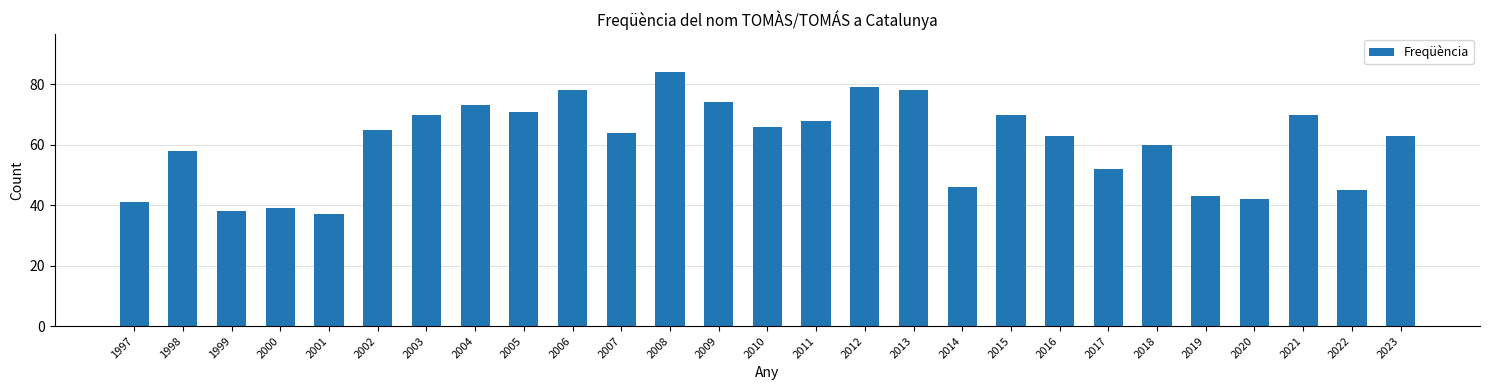

Reading left to right, what are all the values shown in this chart?

1997=41	1998=58	1999=38	2000=39	2001=37	2002=65	2003=70	2004=73	2005=71	2006=78	2007=64	2008=84	2009=74	2010=66	2011=68	2012=79	2013=78	2014=46	2015=70	2016=63	2017=52	2018=60	2019=43	2020=42	2021=70	2022=45	2023=63